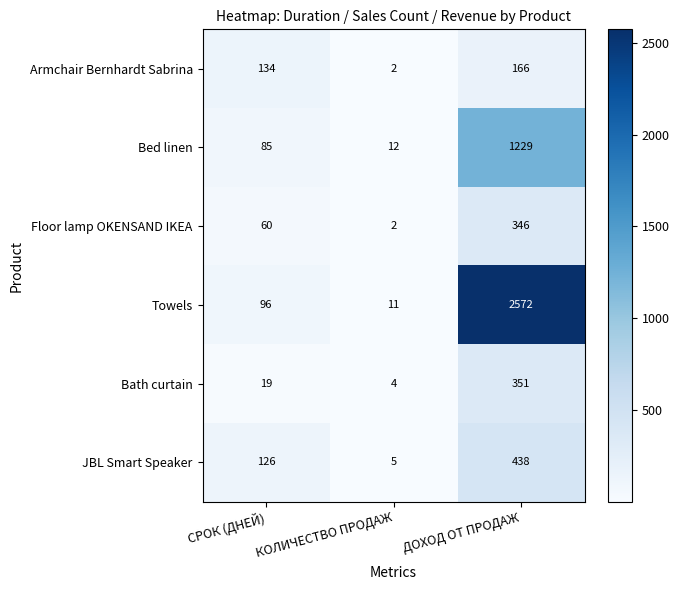

What is the lowest value of the Bath curtain series?

4